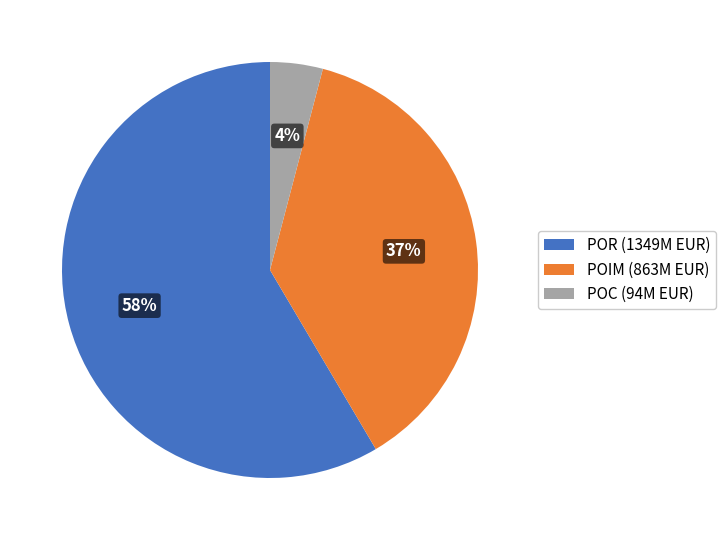

Which has a higher value, POR (1349M EUR) or POIM (863M EUR)?

POR (1349M EUR)